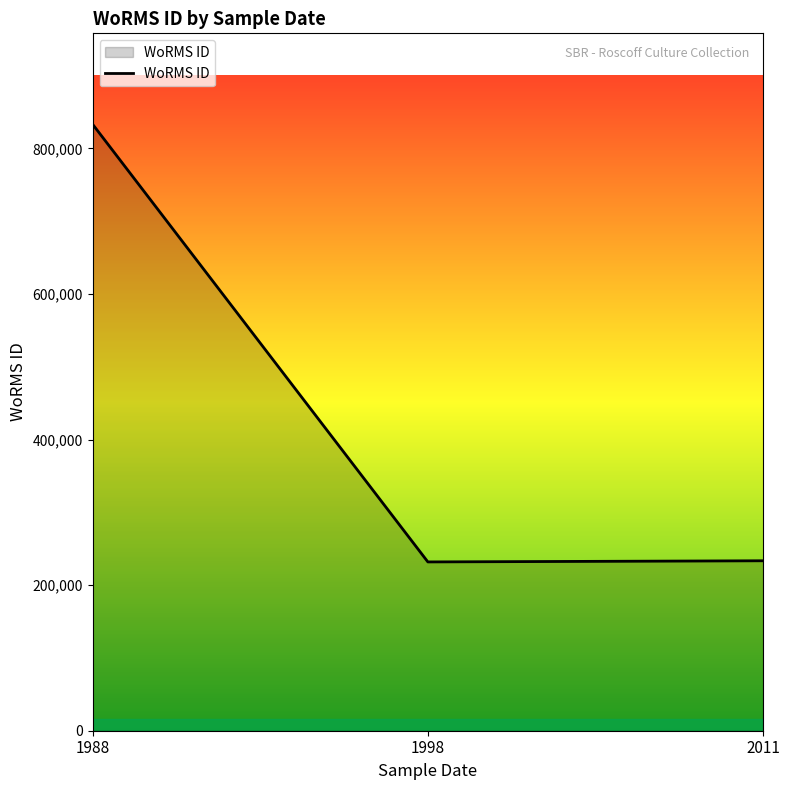

Does the chart display data point markers on the line(s)?

No